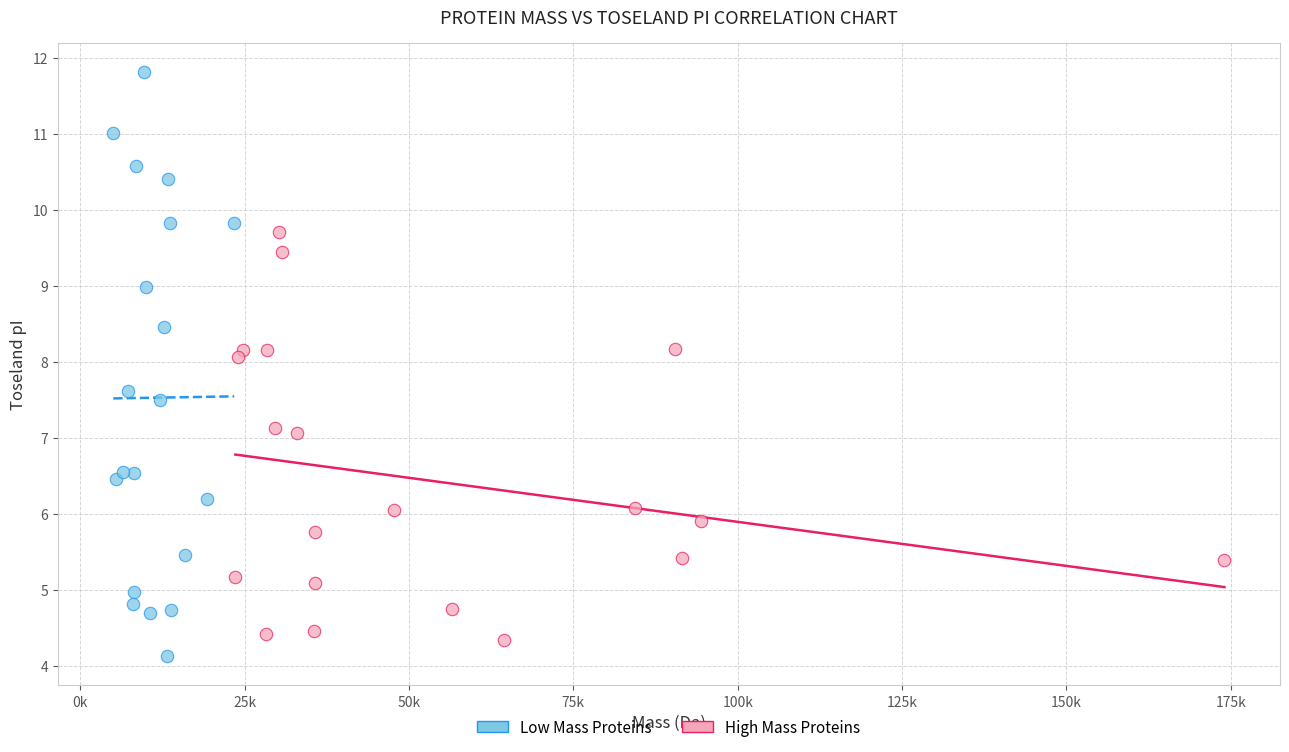

What are all the series names shown in the legend?

Low Mass Proteins, High Mass Proteins